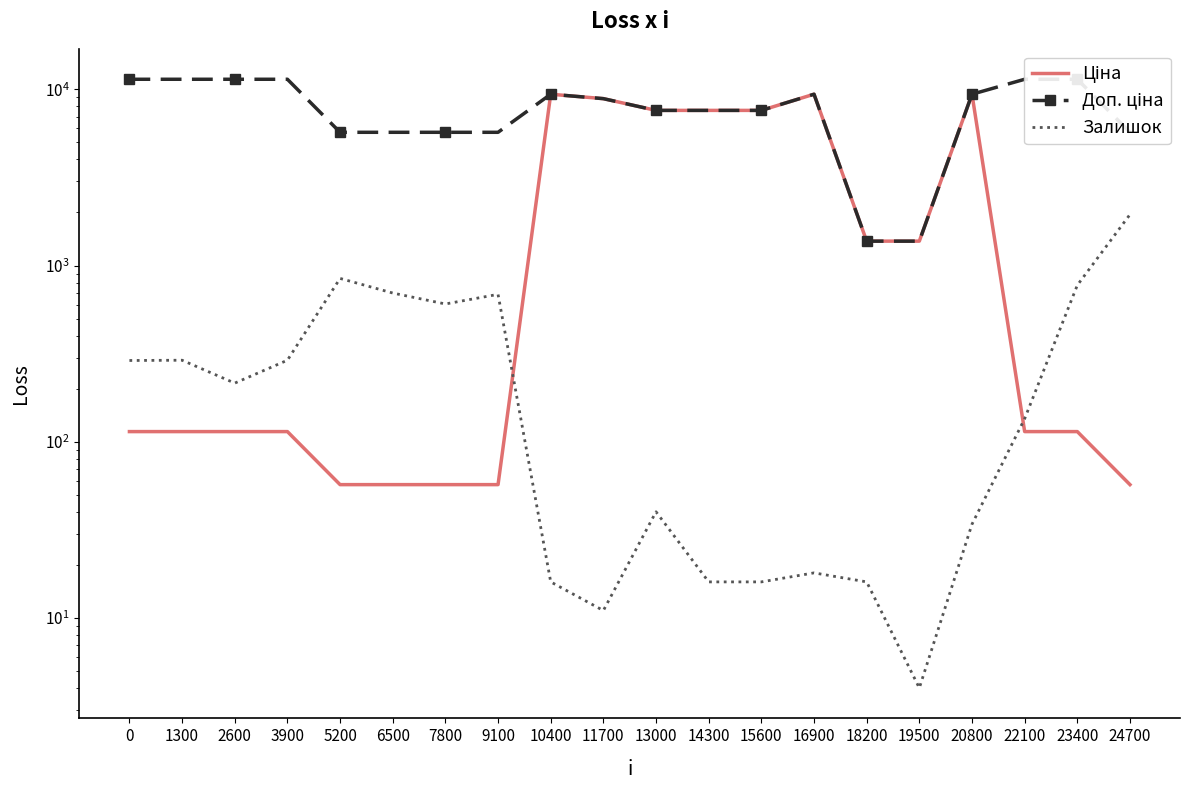

Reading left to right, list all the values displayed in this chart.

Ціна: 114.1	114.1	114.1	114.1	57.0	57.0	57.0	57.0	9384.0	8856.7	7596.5	7596.5	7596.5	9384.0	1375.4	1375.4	9384.0	114.1	114.1	57.0
Доп. ціна: 11410.0	11410.0	11410.0	11410.0	5705.0	5705.0	5705.0	5705.0	9384.0	8856.7	7596.5	7596.5	7596.5	9384.0	1375.0	1375.0	9384.0	11410.0	11410.0	5705.0
Залишок: 289.0	290.0	215.0	290.0	845.0	698.0	605.0	686.0	16.0	11.0	40.0	16.0	16.0	18.0	16.0	4.0	34.0	135.0	773.0	1948.0